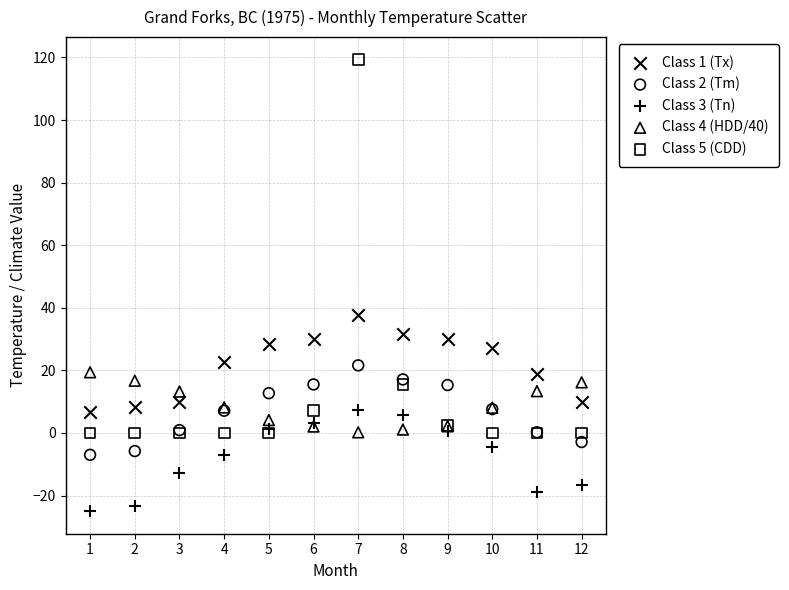

Which series has the widest spread of Y values?

Class 5 (CDD)